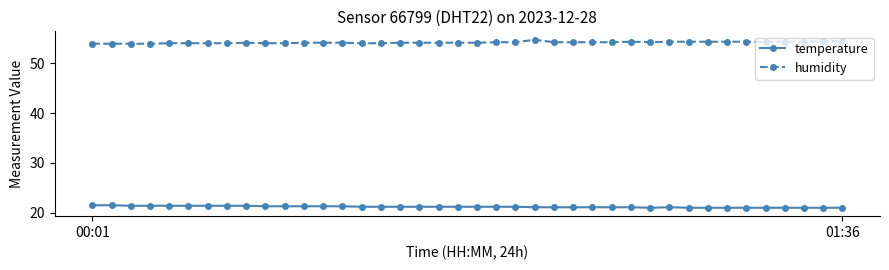

Rank the series by their average value, from highest to lowest.

humidity, temperature